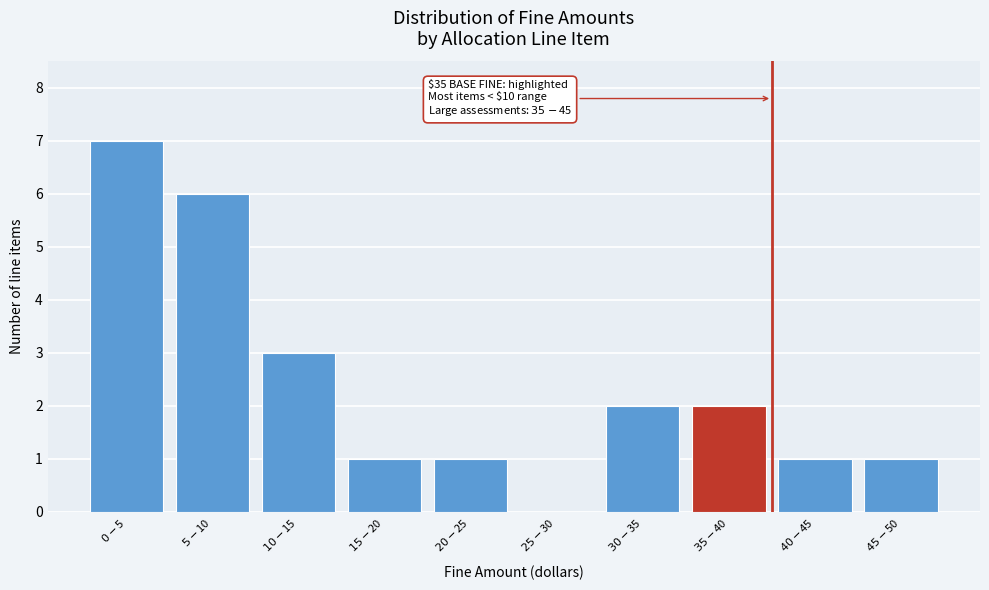

What is the greatest value displayed?

7